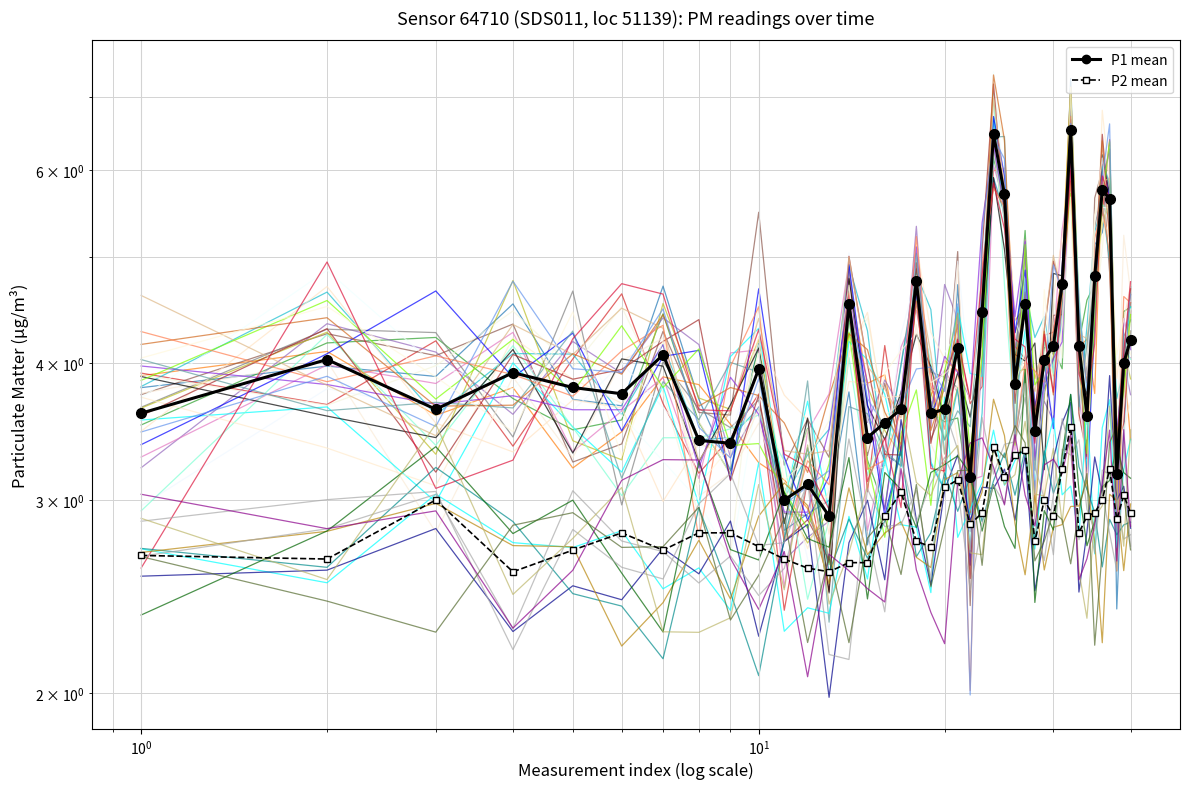

What is the average value of the P2 mean series?

2.9